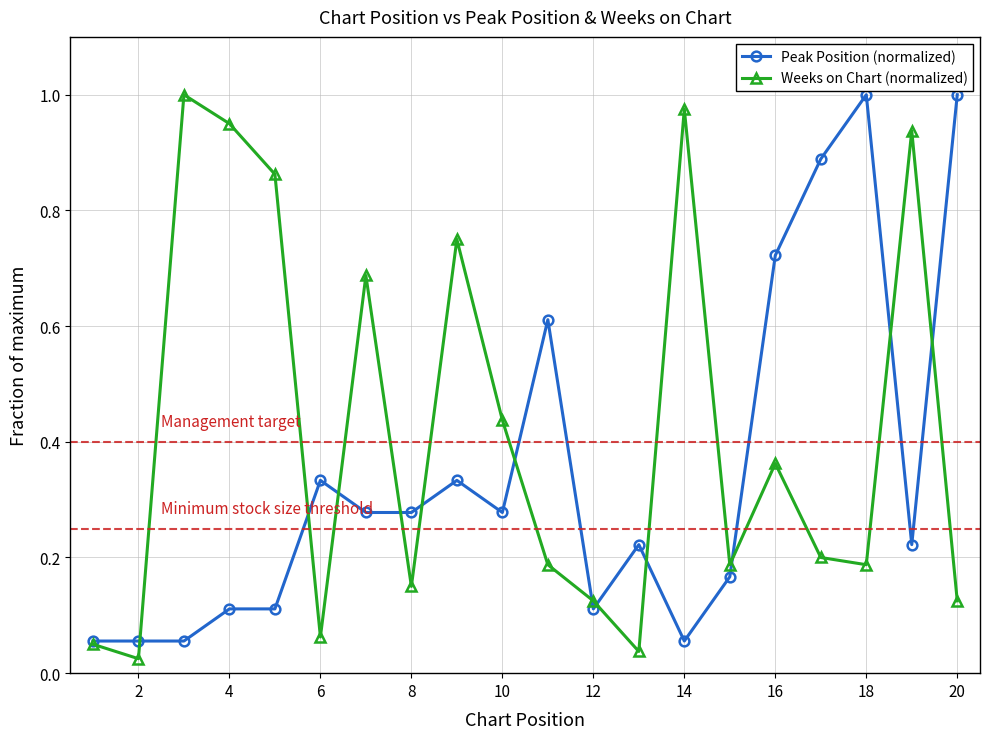

At how many categories does at least one series exceed 0?

20